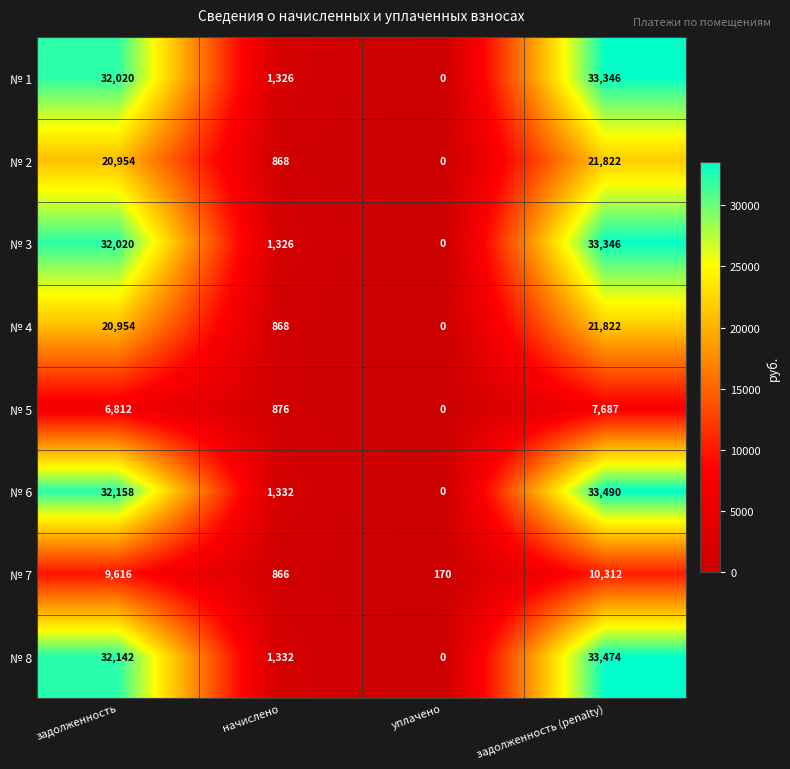

At which label does № 7 reach its minimum?

уплачено